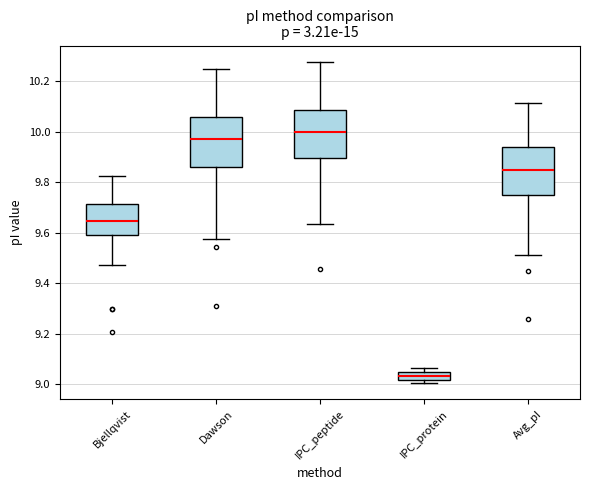

Where is the lower edge of the box for IPC_protein on the y-axis? The values are not printed on the chart, so give them approximately, as read against the axis.

9.02